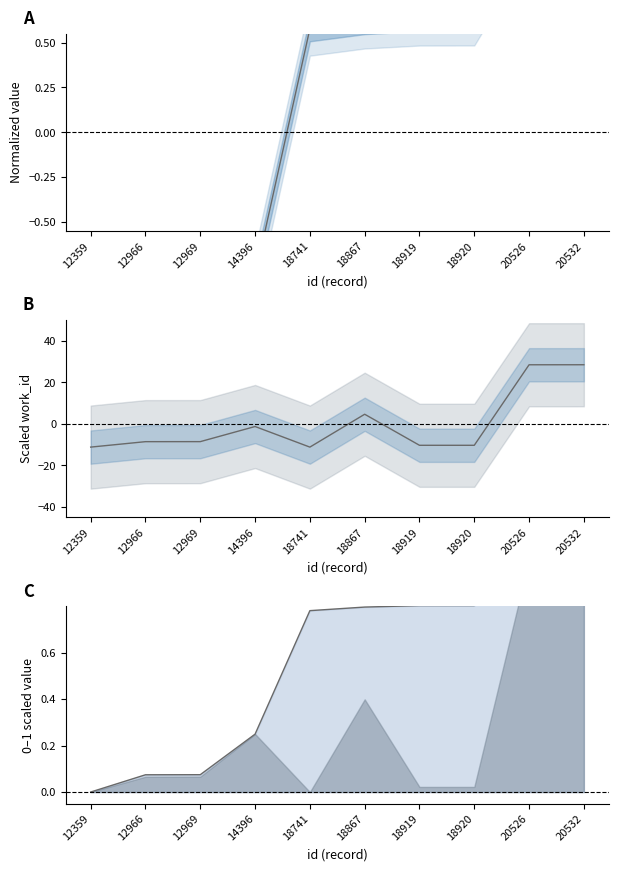

Reading left to right, list all the values displayed in this chart.

id: 12359=-1.4	12966=-1.3	12969=-1.3	14396=-0.8	18741=0.6	18867=0.6	18919=0.6	18920=0.6	20526=1.1	20532=1.1
work_id: 12359=-11.2	12966=-8.6	12969=-8.6	14396=-1.3	18741=-11.2	18867=4.6	18919=-10.3	18920=-10.3	20526=28.4	20532=28.4
id line: 12359=0.0	12966=0.1	12969=0.1	14396=0.2	18741=0.8	18867=0.8	18919=0.8	18920=0.8	20526=1.0	20532=1.0